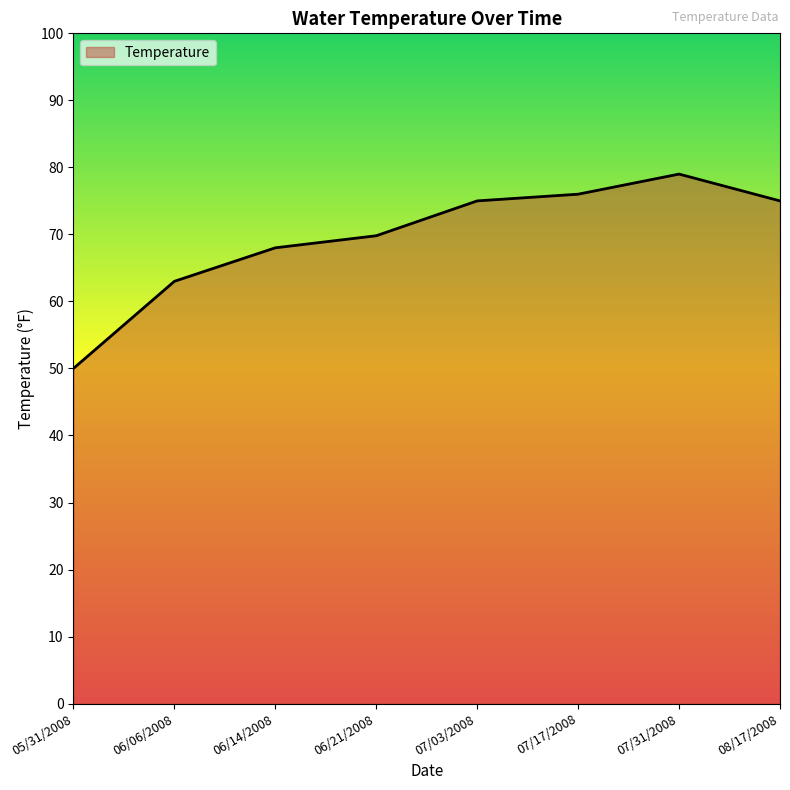

Is it true that the value at 07/31/2008 is 103.8?

False